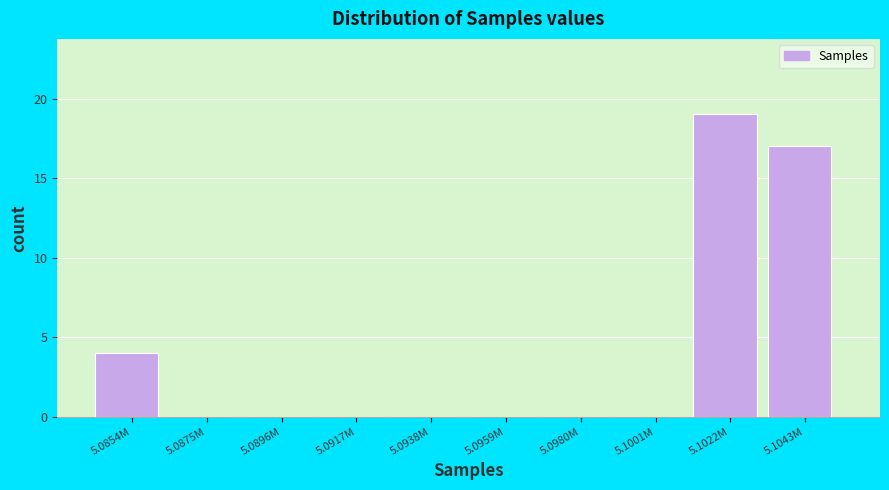

Reading left to right, transcribe all the data shown in this chart.

5.0854M=4	5.0875M=0	5.0896M=0	5.0917M=0	5.0938M=0	5.0959M=0	5.0980M=0	5.1001M=0	5.1022M=19	5.1043M=17